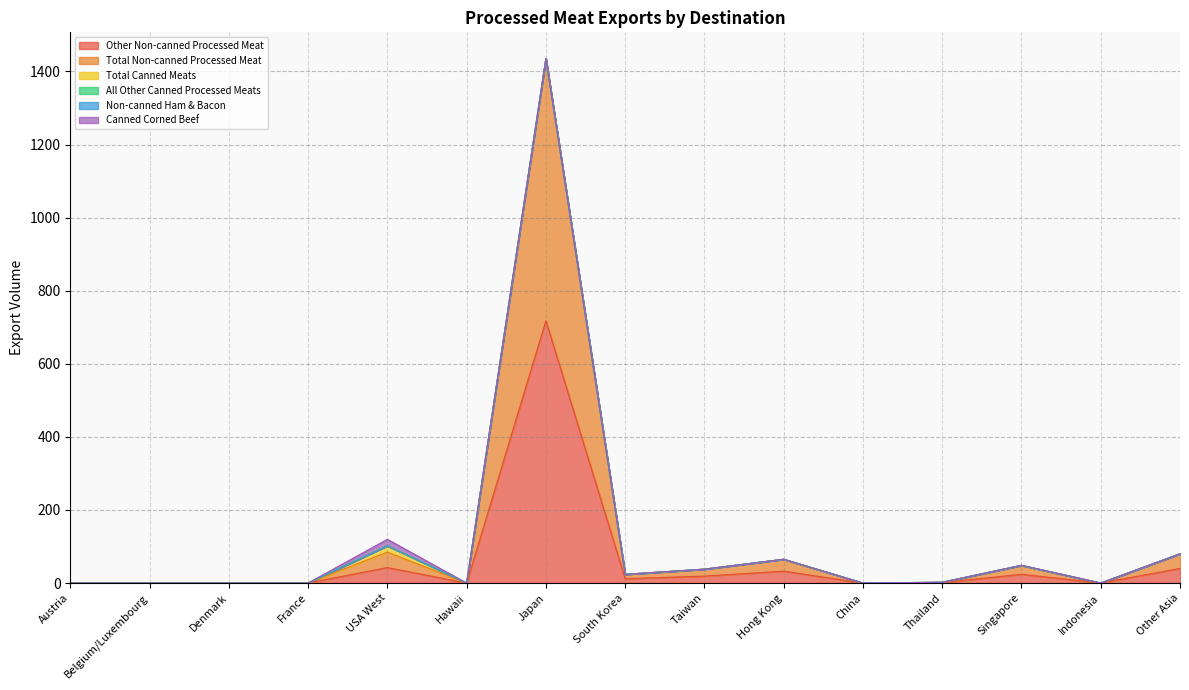

What is the average value of the Other Non-canned Processed Meat series?

59.2